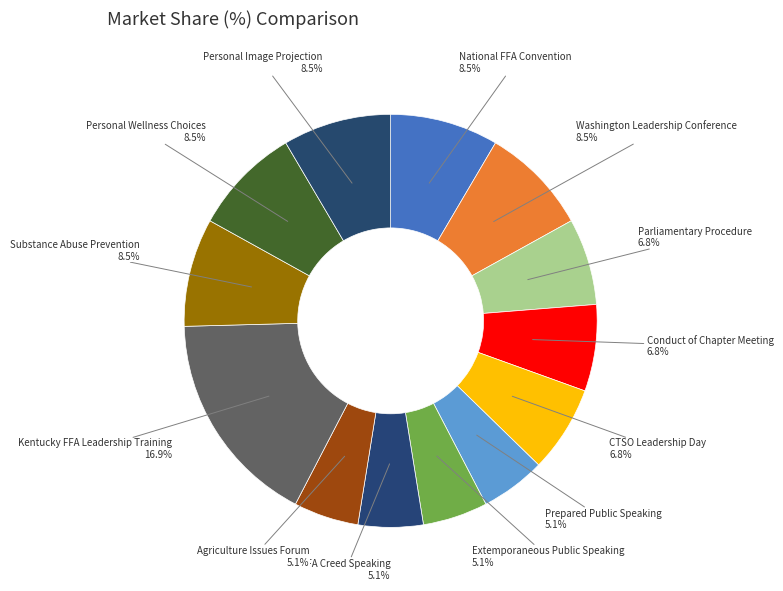

Is there a majority slice in this chart?

No